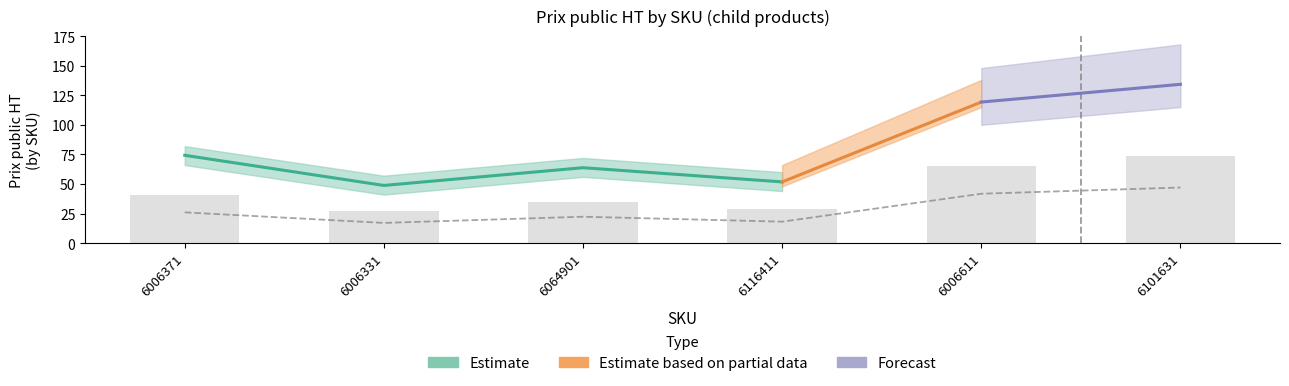

The value at 6101631 is 18.7. True or false?

False